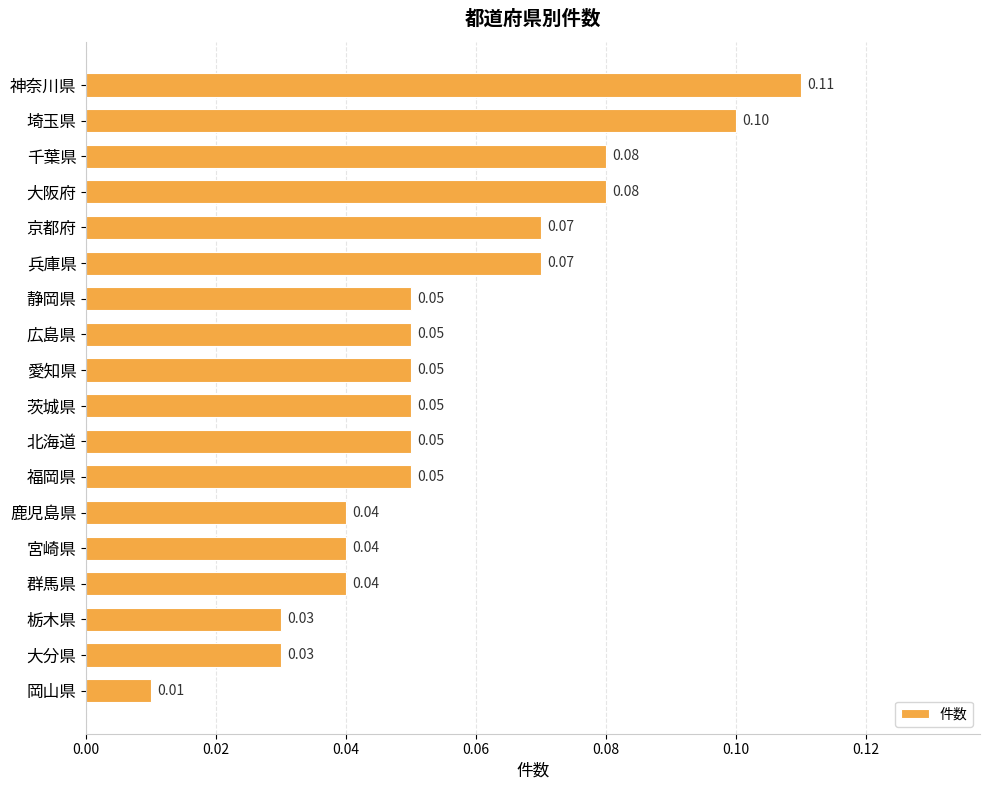

Where is the data nearest to the value 0?

岡山県